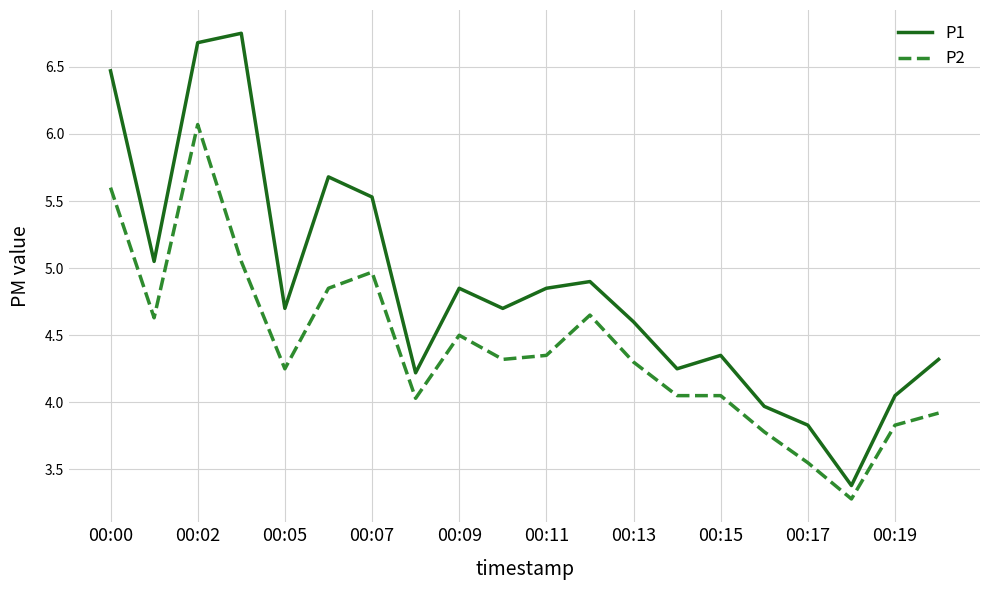

What is the difference between the maximum and minimum values in the P2 series?

2.8